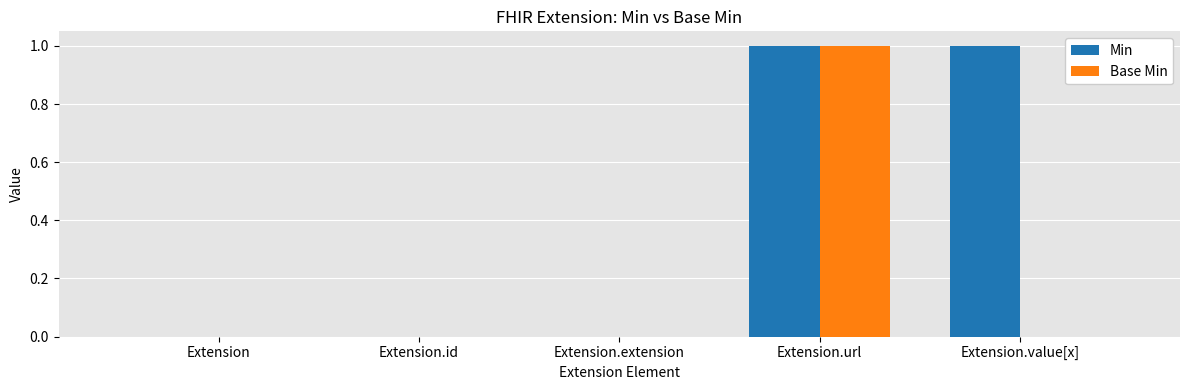

Is the value of Base Min at Extension greater than the value of Min at Extension.url?

No